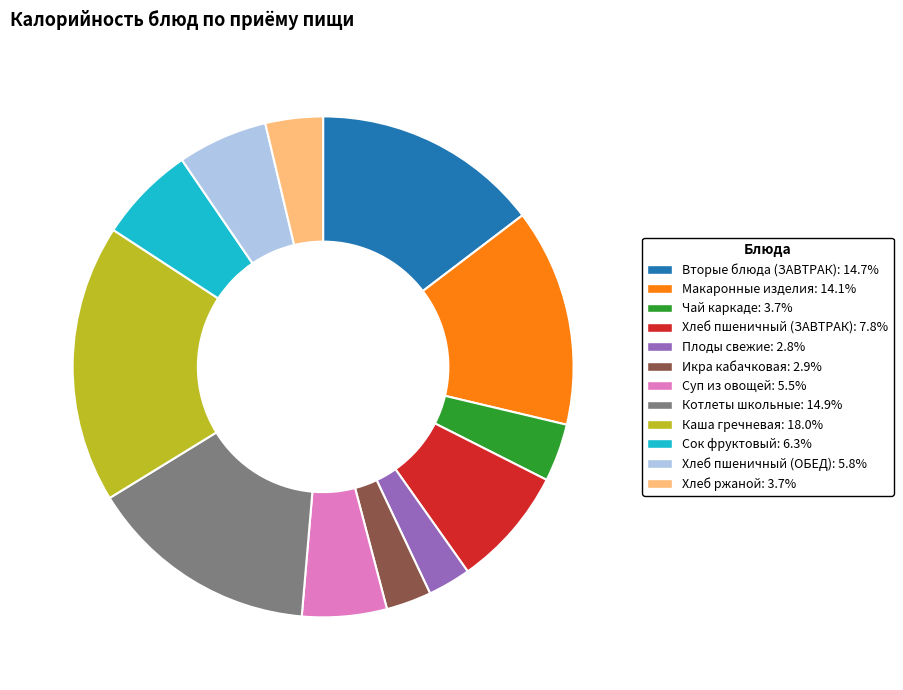

Is it true that Хлеб пшеничный (ОБЕД) is 6% of the pie?

True